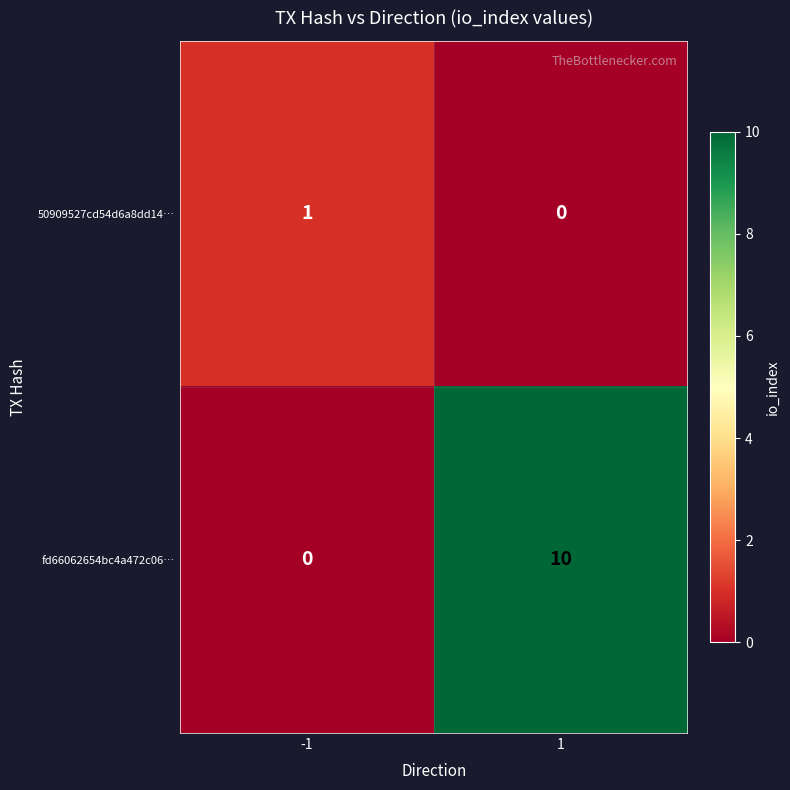

The value of fd66062654bc4a472c06… at -1 is 0. True or false?

True